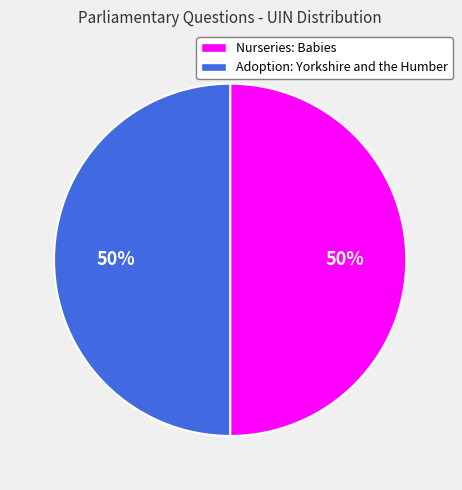

Is the sum of Adoption: Yorkshire and the Humber and Nurseries: Babies greater than half?

Yes